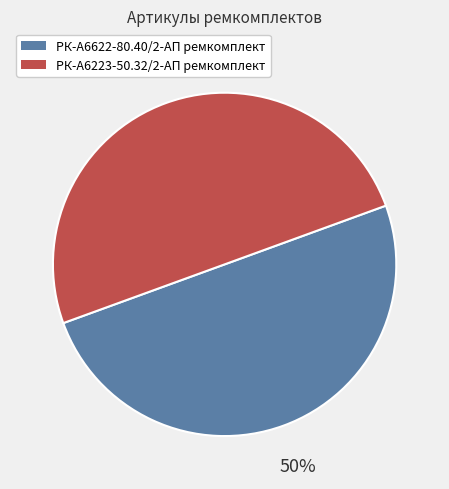

To the nearest percent, what is the average slice percentage?

50%